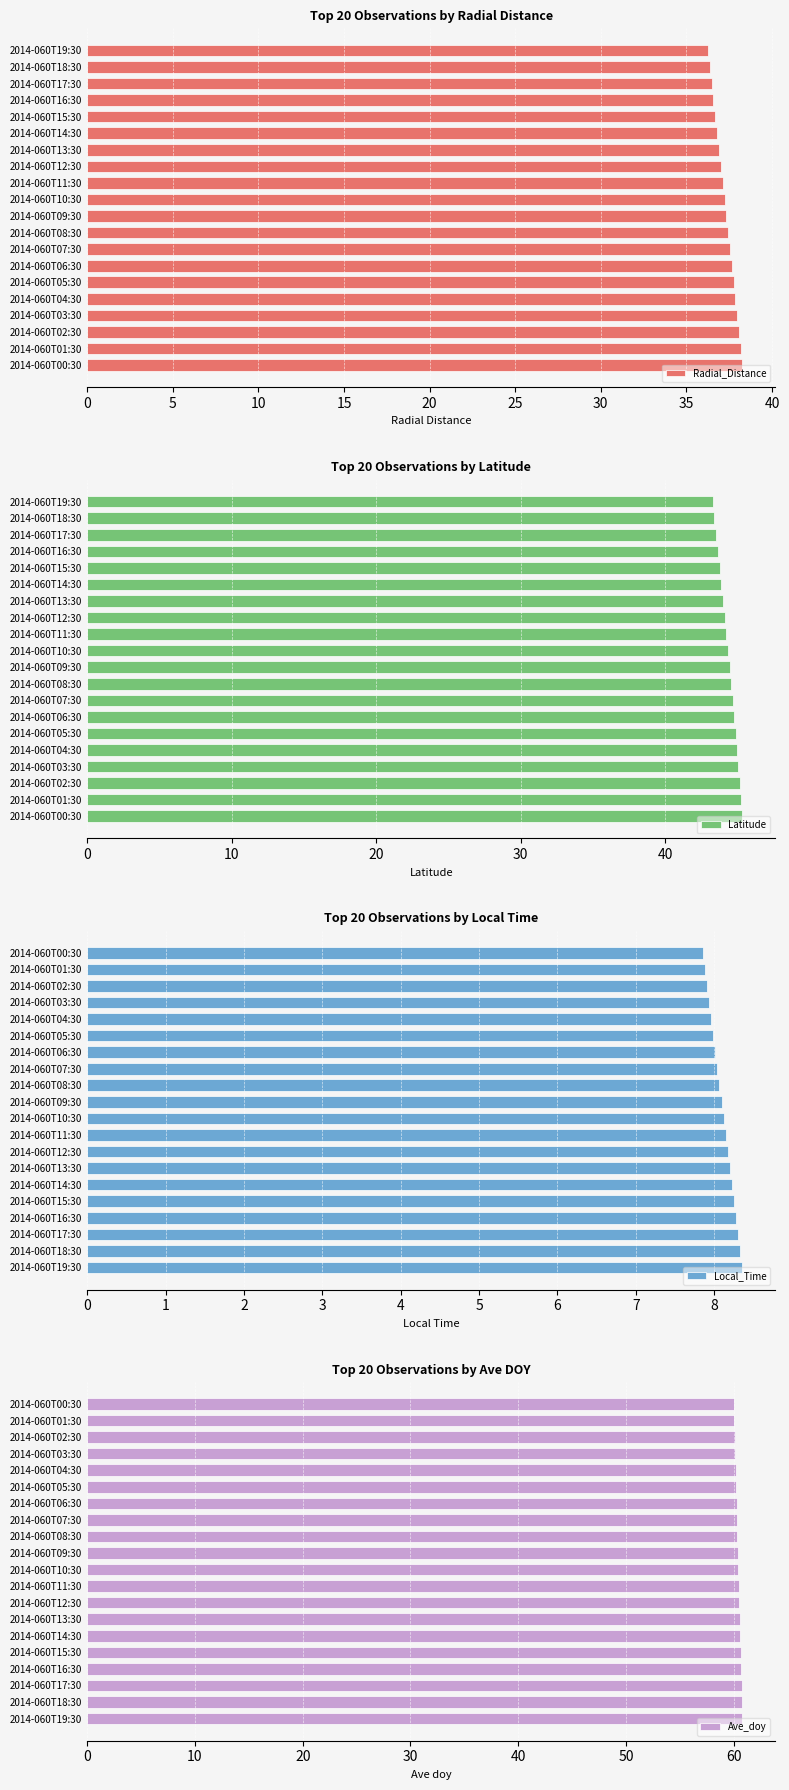

Which series has the largest total across all categories?

Ave_doy